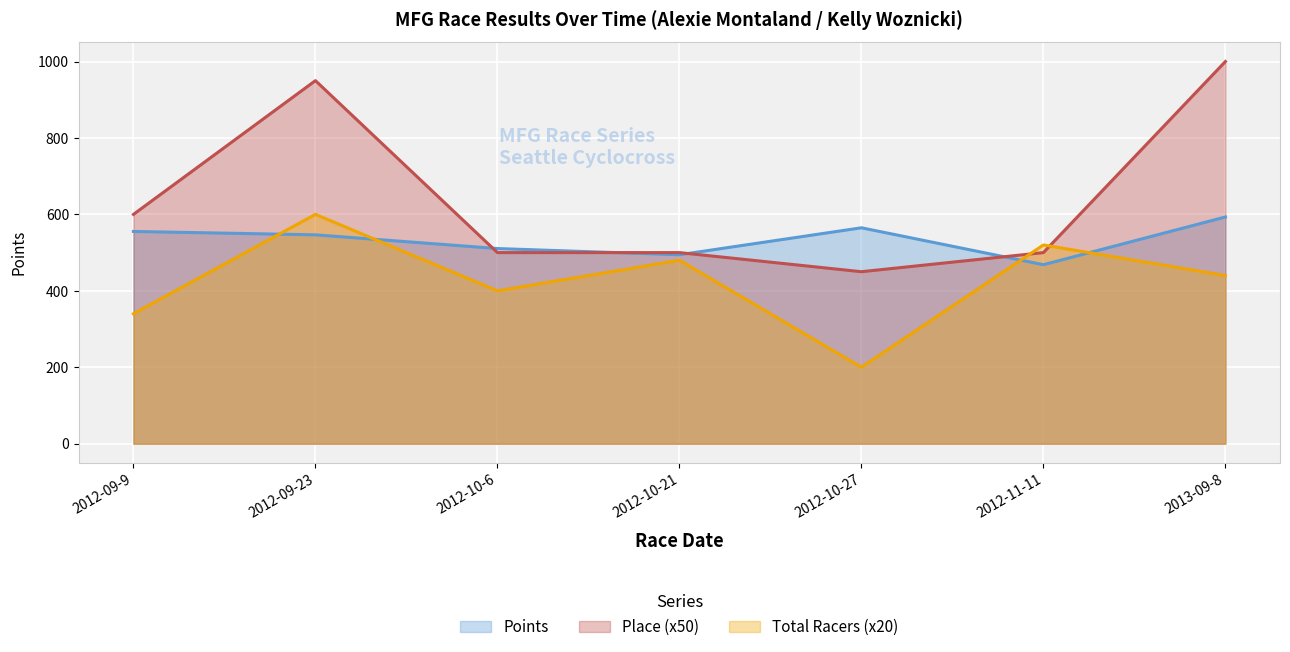

Rank the categories by Points value from highest to lowest.

2013-09-8, 2012-10-27, 2012-09-9, 2012-09-23, 2012-10-6, 2012-10-21, 2012-11-11